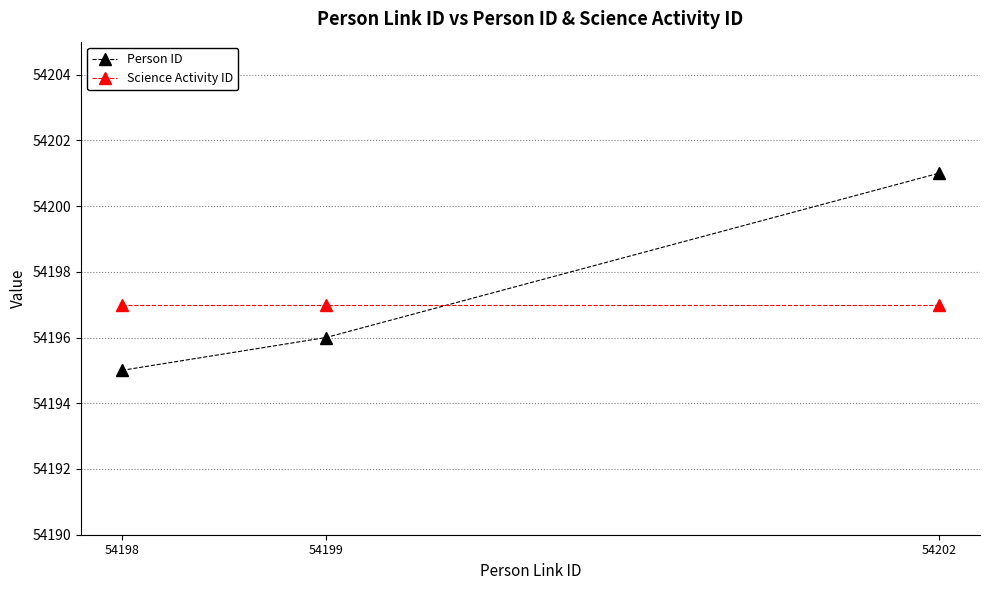

Which series changed the most between 54198 and 54199?

Person ID